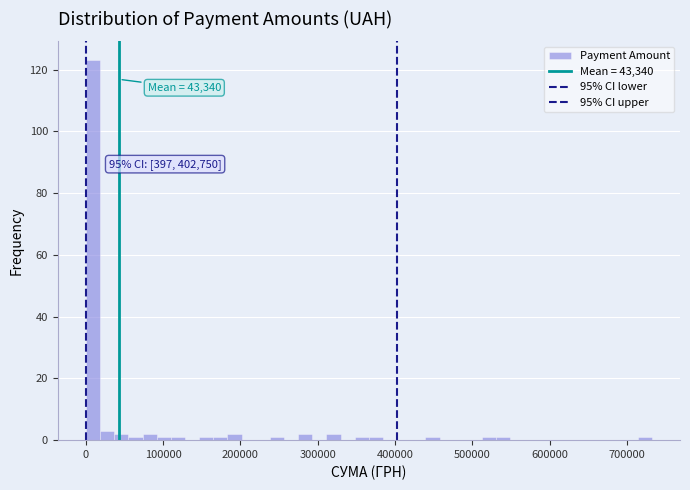

Read against the x-axis, roughly where is the centre of the tallest bar?

10000